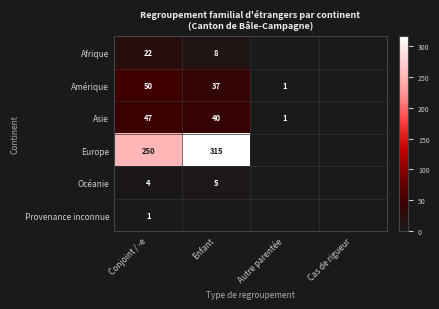

True or false: Asie has a value of 2 at Autre parentée.

False